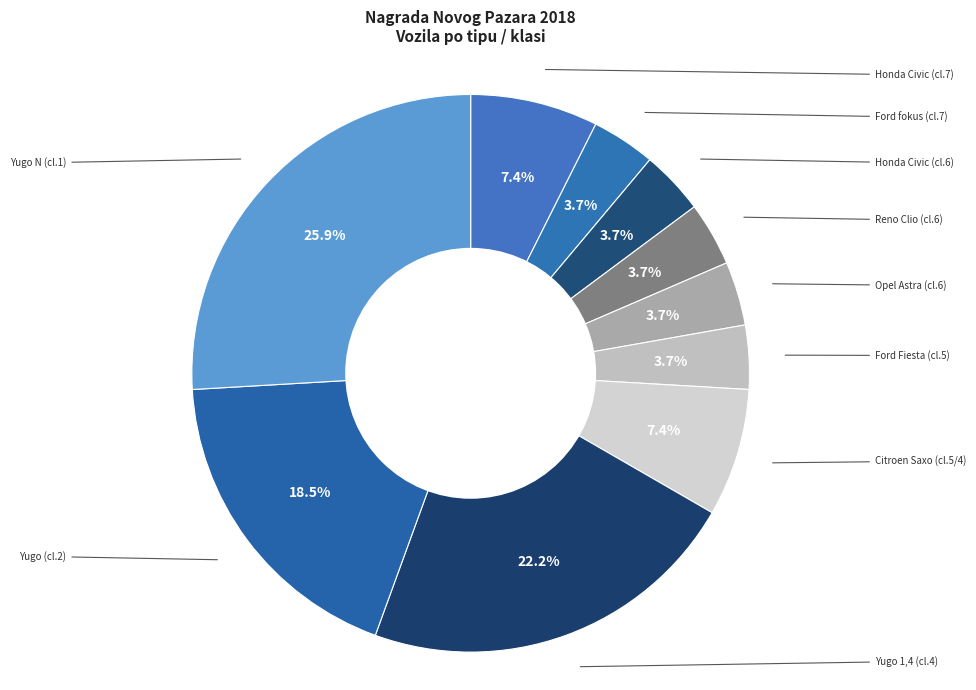

How many segments does this pie chart have?

10